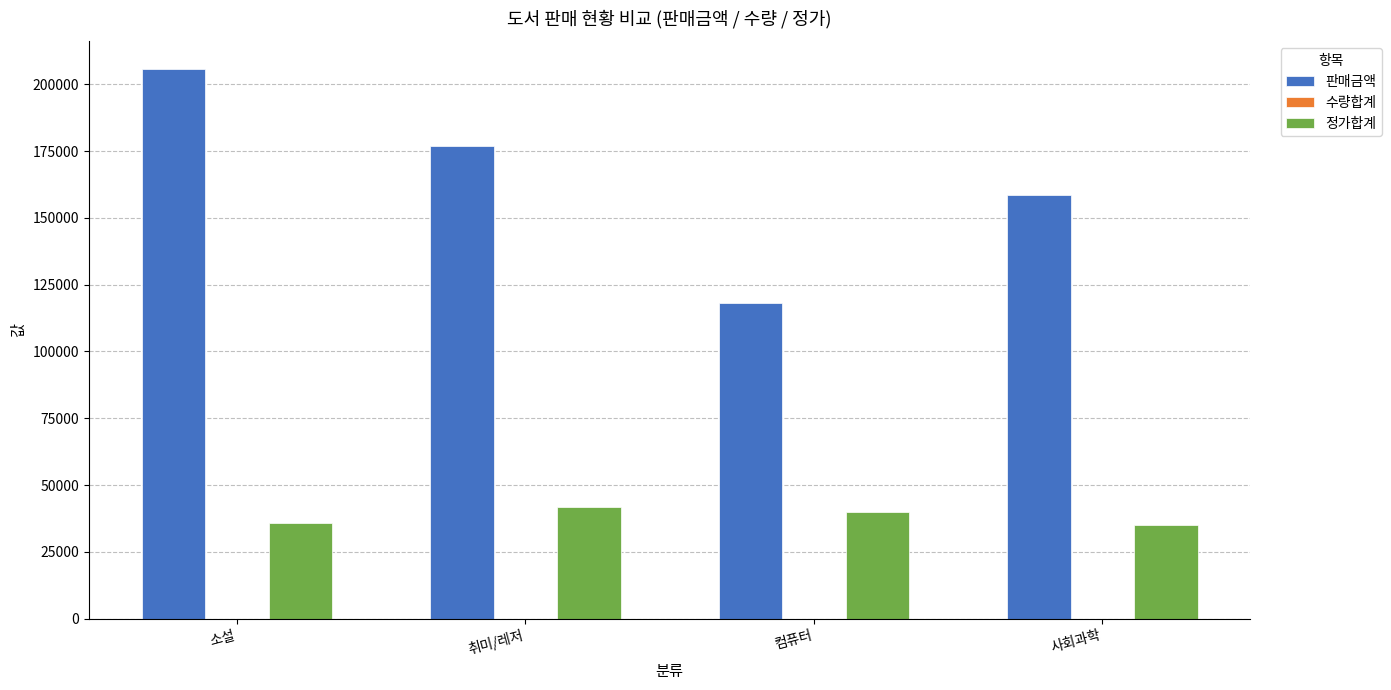

Which category has the highest value in the 판매금액 series?

소설